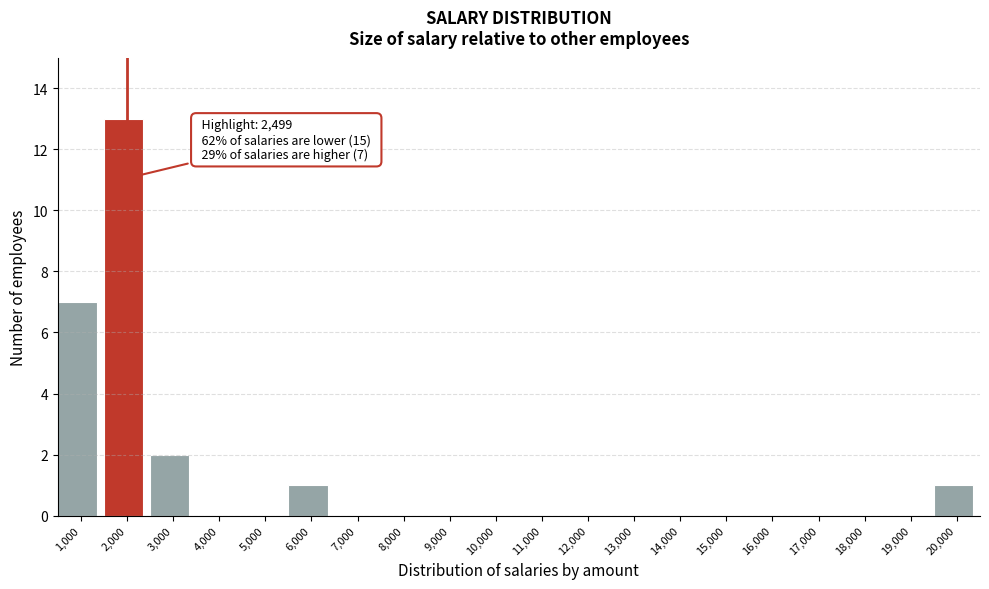

Reading right to left, what are all the values shown in this chart?

20,000=1	19,000=0	18,000=0	17,000=0	16,000=0	15,000=0	14,000=0	13,000=0	12,000=0	11,000=0	10,000=0	9,000=0	8,000=0	7,000=0	6,000=1	5,000=0	4,000=0	3,000=2	2,000=13	1,000=7